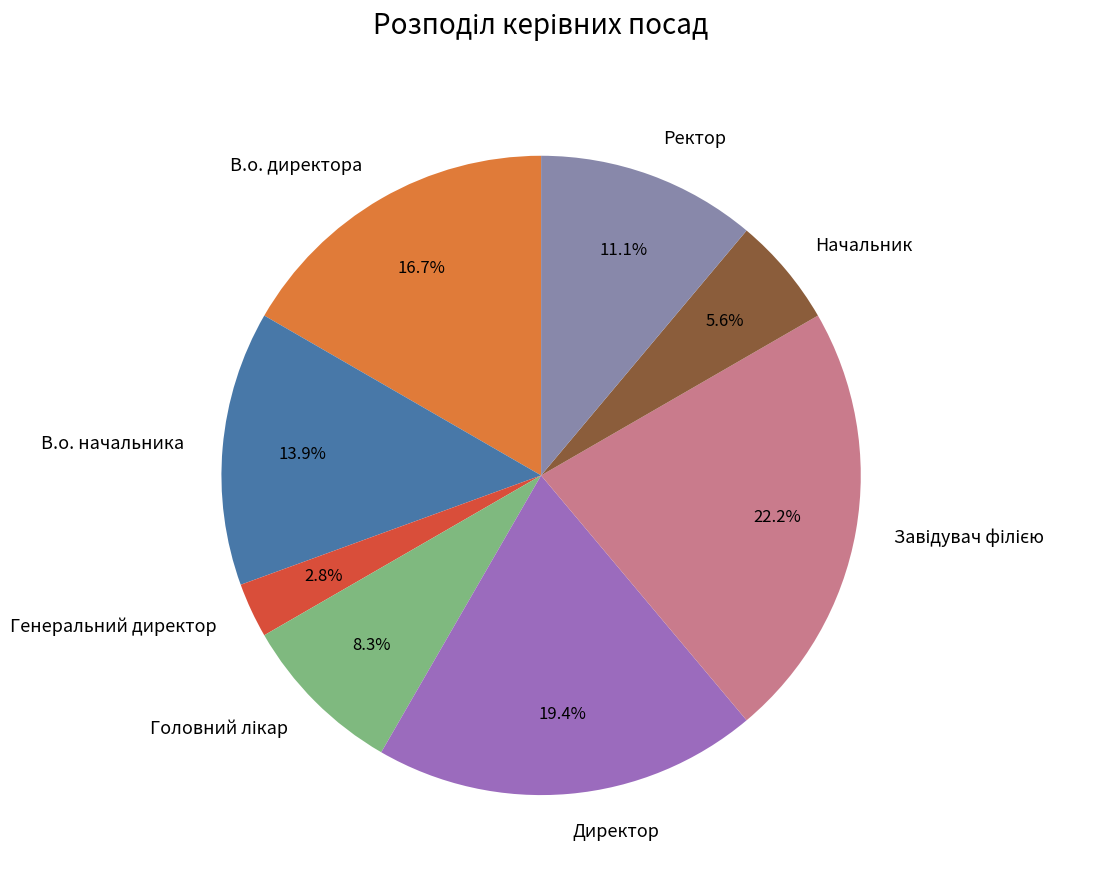

To the nearest percent, what is the combined percentage of Генеральний директор and Начальник?

8%